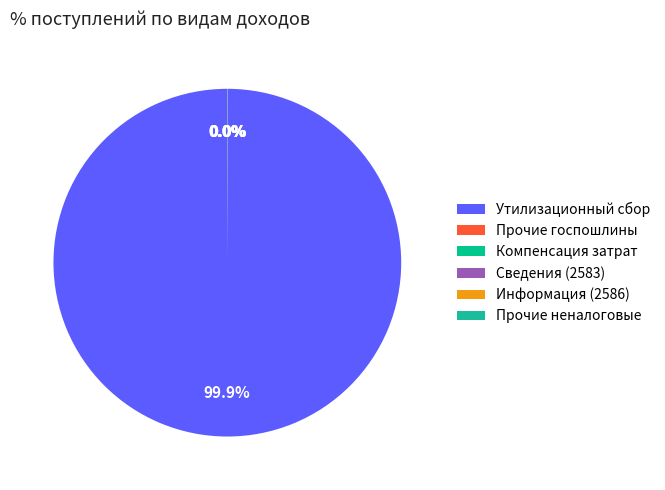

Count the number of slices in the pie.

6